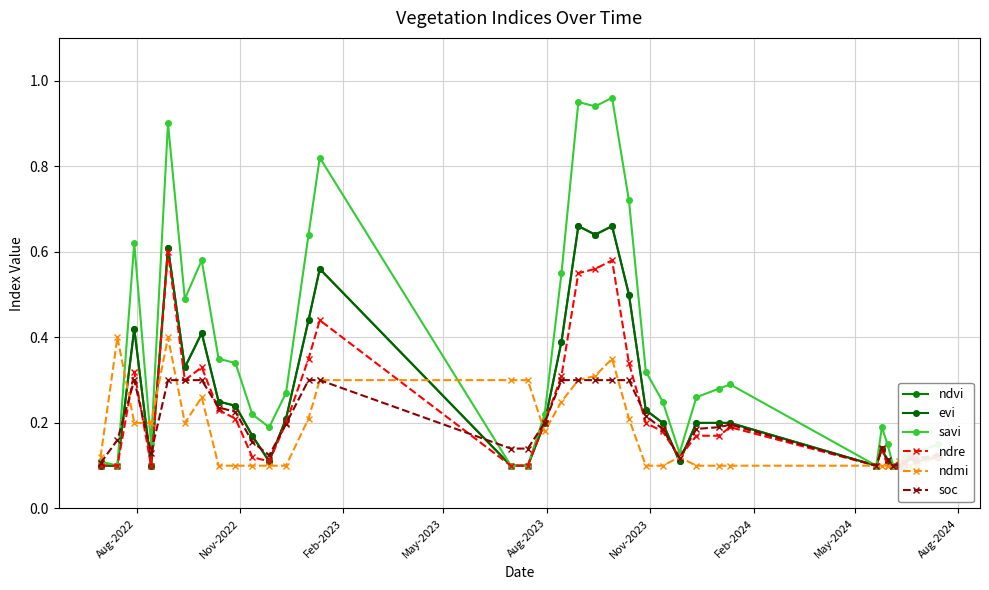

Reading left to right, what are all the values shown in this chart?

ndvi: 0.1	0.1	0.4	0.1	0.6	0.3	0.4	0.2	0.2	0.2	0.1	0.2	0.4	0.6	0.1	0.1	0.2	0.4	0.7	0.6	0.7	0.5	0.2	0.2	0.1	0.2	0.2	0.2	0.1	0.1	0.1	0.1	0.1	0.1	0.1	0.1	0.1
evi: 0.1	0.1	0.4	0.1	0.6	0.3	0.4	0.2	0.2	0.2	0.1	0.2	0.4	0.6	0.1	0.1	0.2	0.4	0.7	0.6	0.7	0.5	0.2	0.2	0.1	0.2	0.2	0.2	0.1	0.1	0.1	0.1	0.1	0.1	0.1	0.1	0.1
savi: 0.1	0.1	0.6	0.1	0.9	0.5	0.6	0.3	0.3	0.2	0.2	0.3	0.6	0.8	0.1	0.1	0.2	0.6	0.9	0.9	1.0	0.7	0.3	0.2	0.1	0.3	0.3	0.3	0.1	0.2	0.1	0.1	0.1	0.1	0.1	0.1	0.1
ndre: 0.1	0.1	0.3	0.1	0.6	0.3	0.3	0.2	0.2	0.1	0.1	0.2	0.3	0.4	0.1	0.1	0.2	0.3	0.6	0.6	0.6	0.3	0.2	0.2	0.1	0.2	0.2	0.2	0.1	0.1	0.1	0.1	0.1	0.1	0.1	0.1	0.1
ndmi: 0.1	0.4	0.2	0.2	0.4	0.2	0.3	0.1	0.1	0.1	0.1	0.1	0.2	0.3	0.3	0.3	0.2	0.2	0.3	0.3	0.3	0.2	0.1	0.1	0.1	0.1	0.1	0.1	0.1	0.1	0.1	0.1	0.1	0.1	0.1	0.1	0.1
soc: 0.1	0.2	0.3	0.1	0.3	0.3	0.3	0.2	0.2	0.2	0.1	0.2	0.3	0.3	0.1	0.1	0.2	0.3	0.3	0.3	0.3	0.3	0.2	0.2	0.1	0.2	0.2	0.2	0.1	0.1	0.1	0.1	0.1	0.1	0.1	0.1	0.1